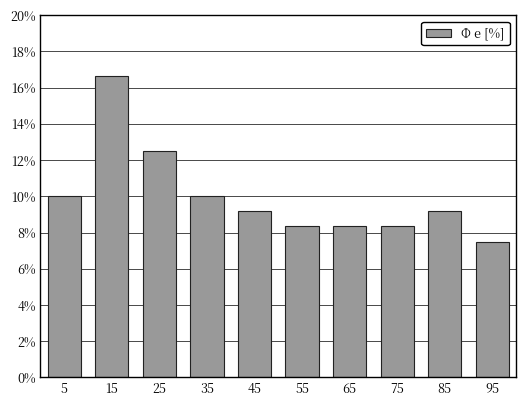

Reading right to left, list all the values displayed in this chart.

95=7.5	85=9.2	75=8.3	65=8.3	55=8.3	45=9.2	35=10.0	25=12.5	15=16.7	5=10.0